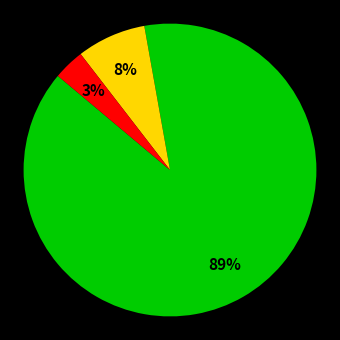

Is there a majority slice in this chart?

Yes